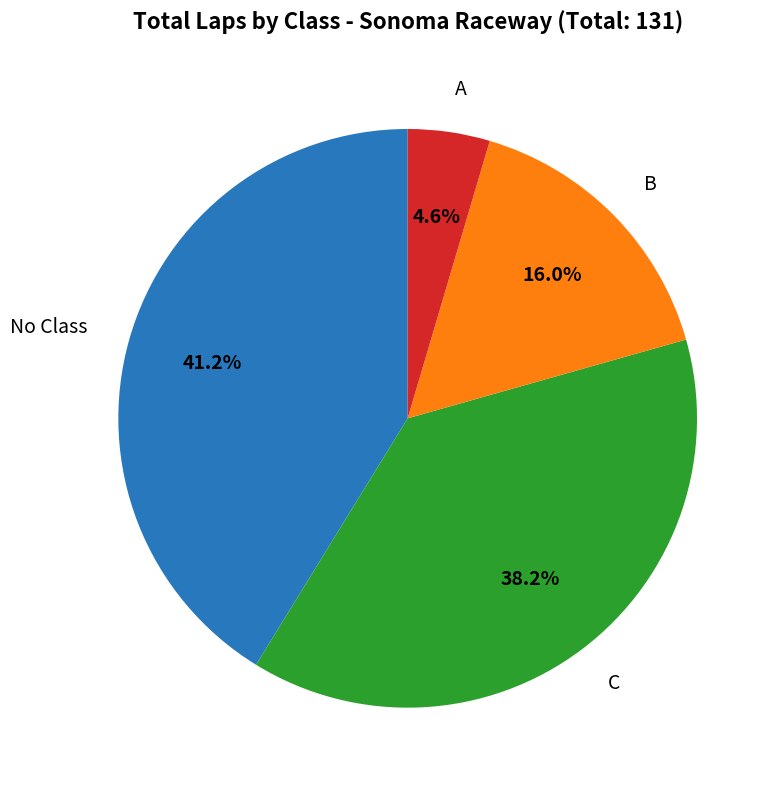

How many segments does this pie chart have?

4